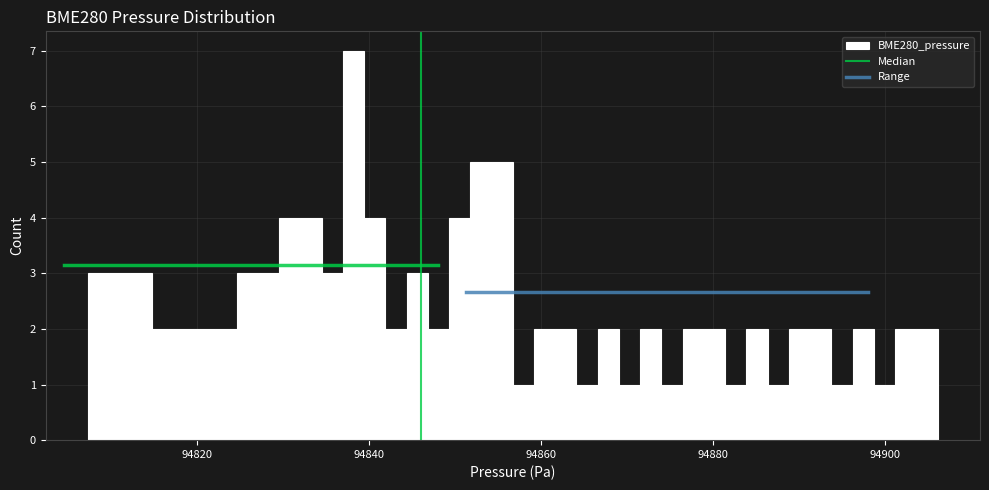

Read against the x-axis, roughly where is the centre of the tallest bar?

94838